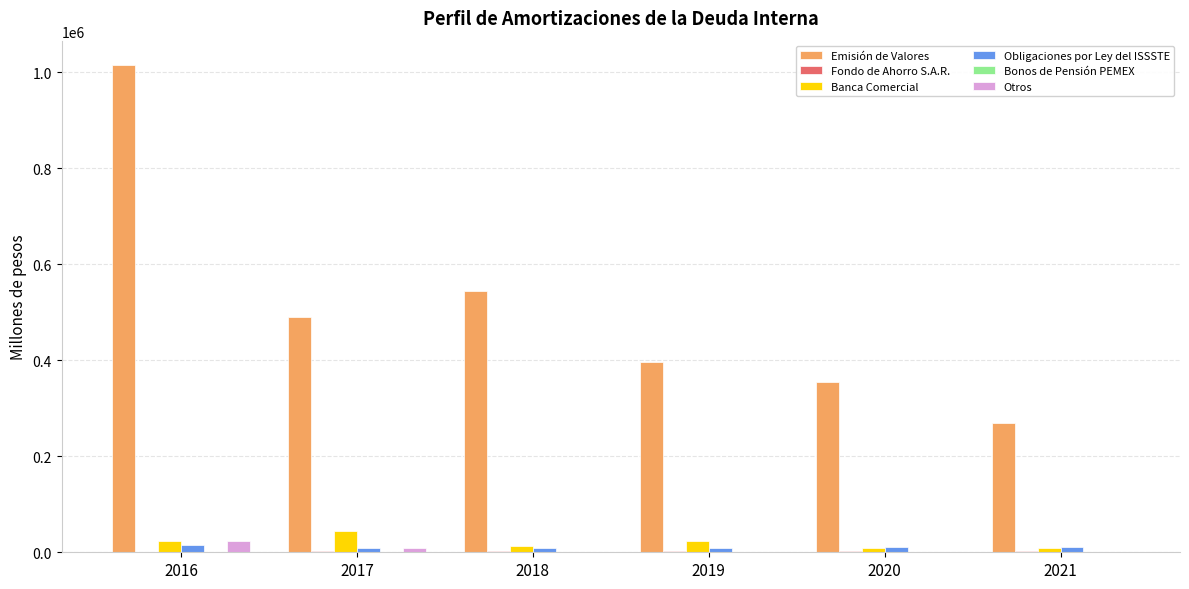

What is the maximum value shown in the chart?

1014689.6